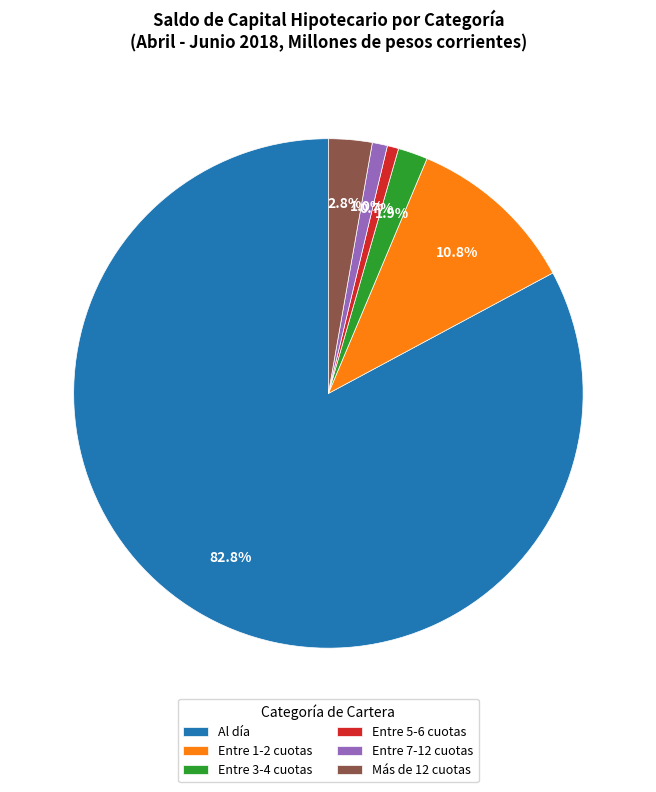

Which category accounts for the majority?

Al día